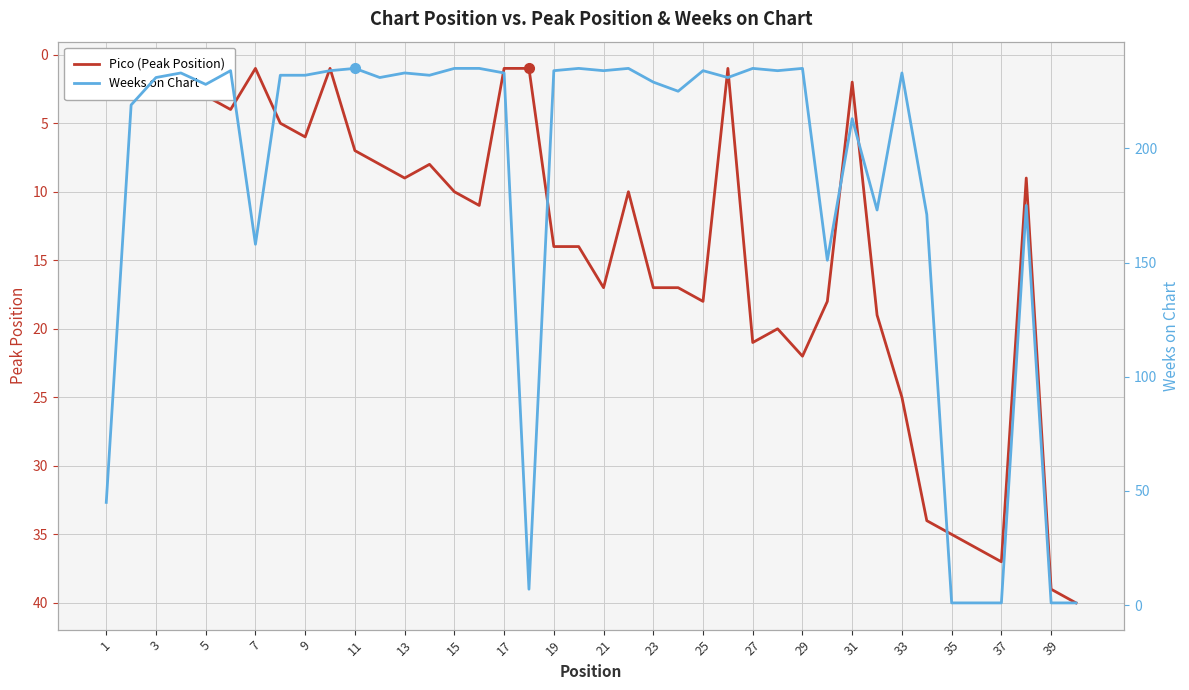

In Pico (Peak Position), how many points are higher than both neighbors (excluding endpoints)?

9